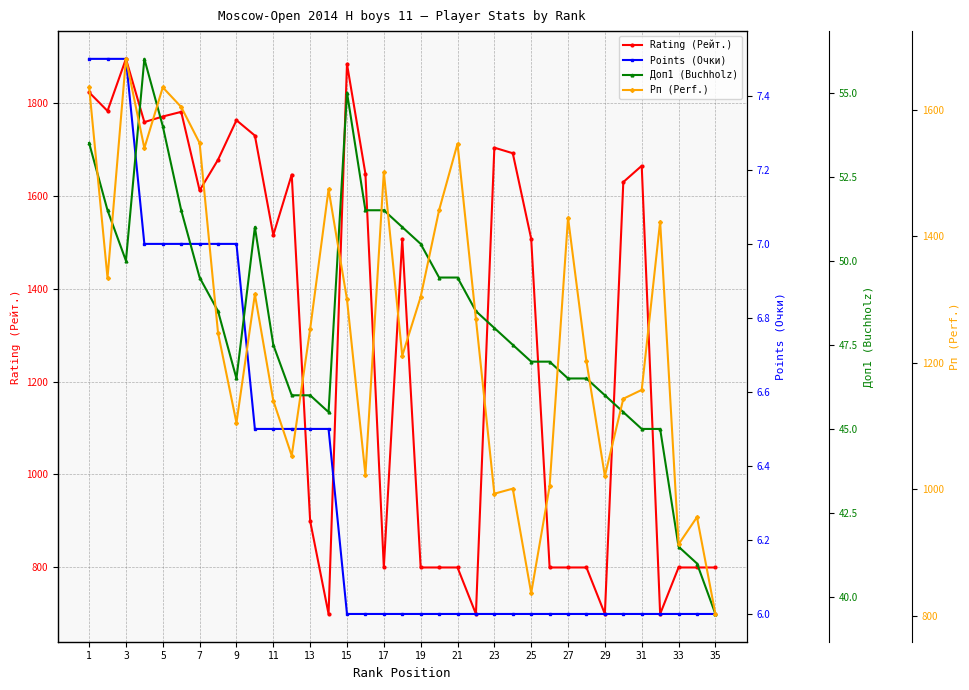

What is the average value of the Rating (Рейт.) series?

1305